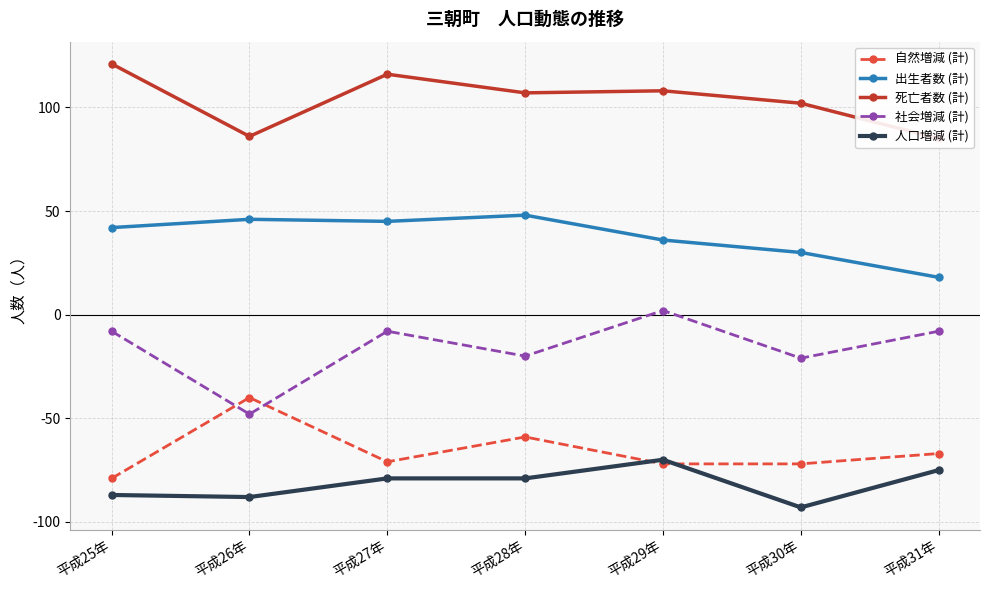

True or false: 死亡者数 (計) has more than 1 interior local peaks.

True